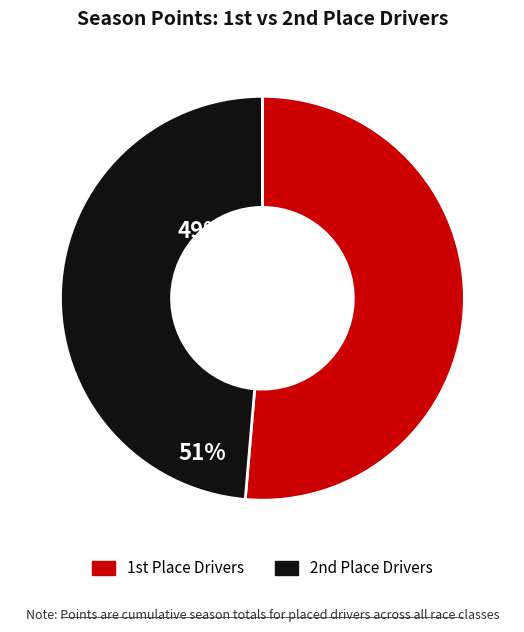

Is there any slice that represents more than half of the pie?

Yes